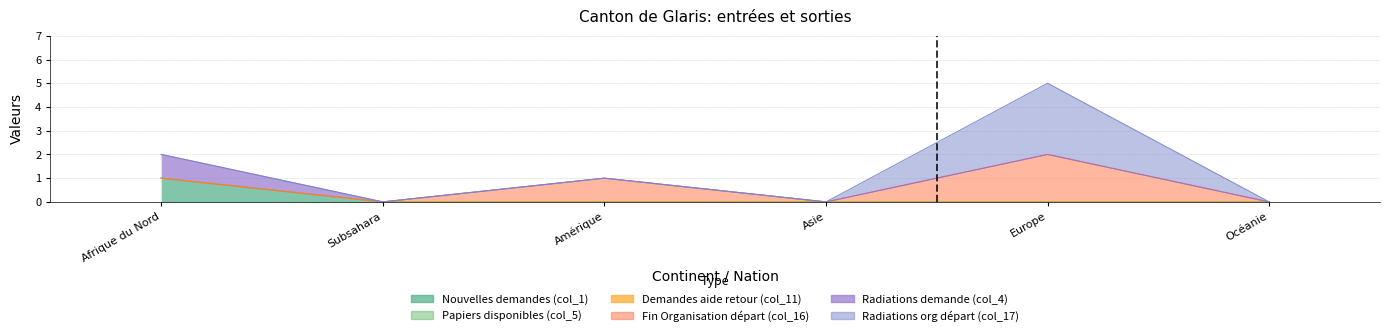

How many distinct data groups are displayed?

6